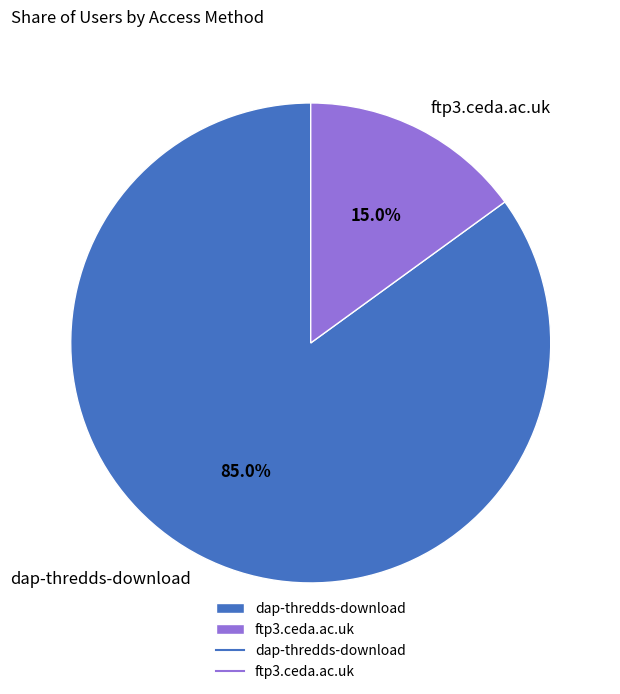

Which category has the smallest portion of the pie?

ftp3.ceda.ac.uk